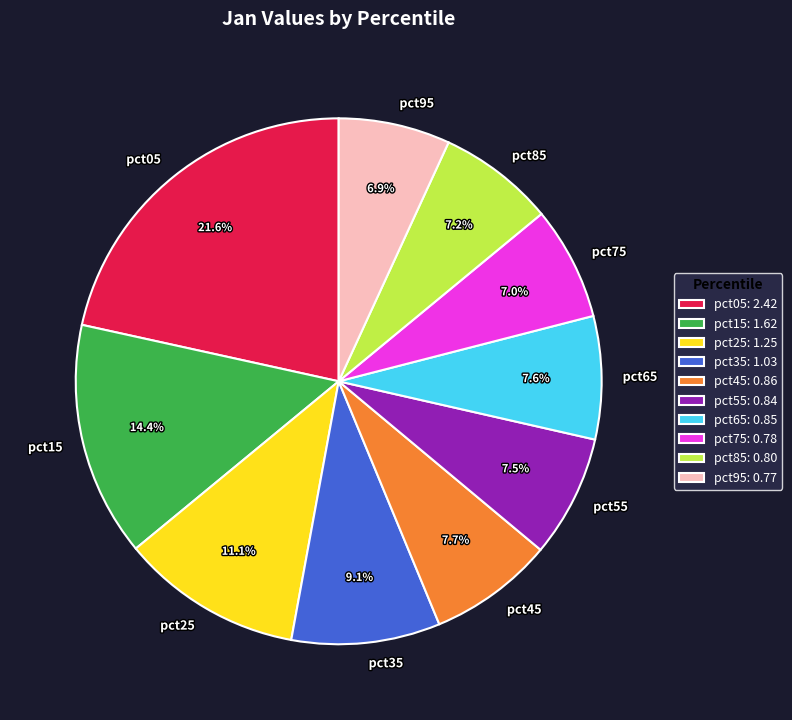

To the nearest percent, what percentage of the pie is pct45?

8%